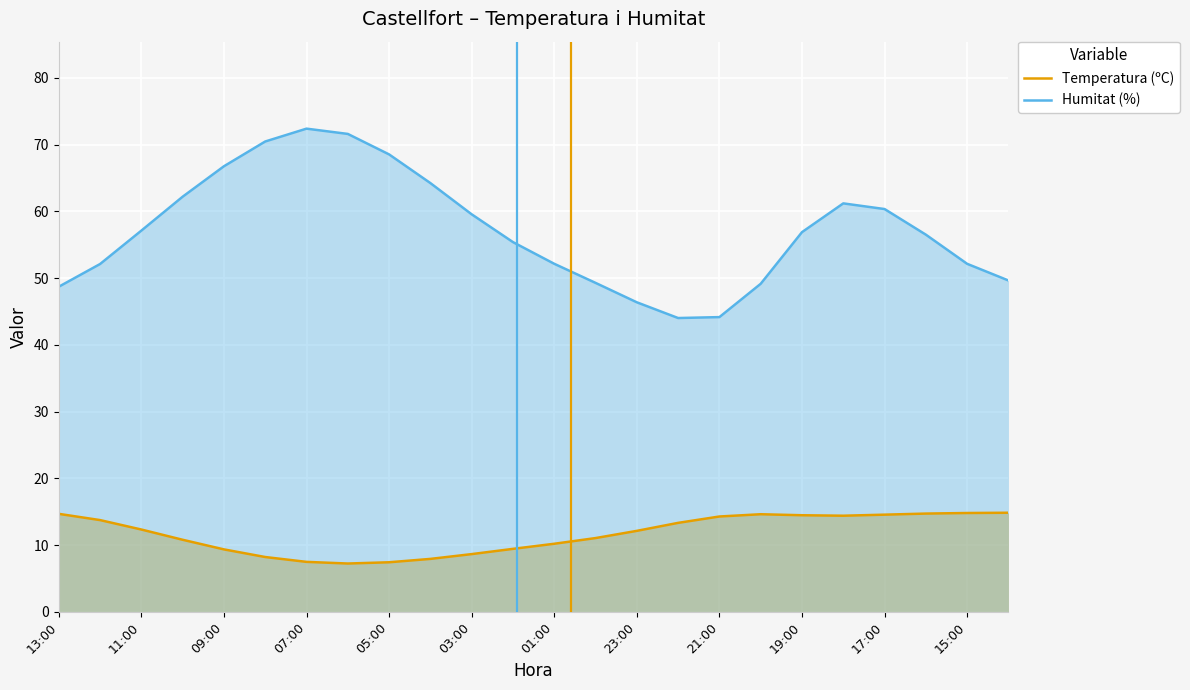

What is the minimum value for Temperatura (ºC)?

7.2